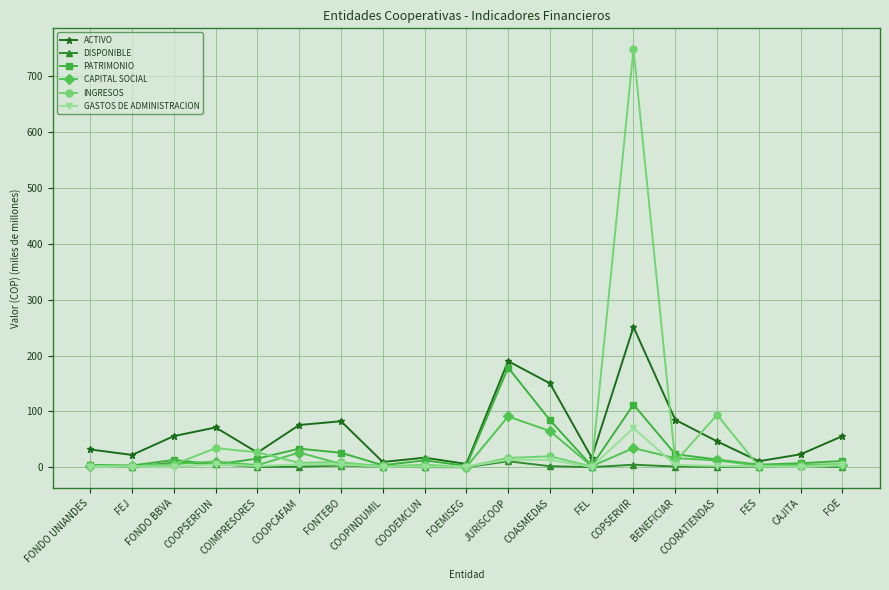

What is the highest value of the INGRESOS series?

748.6